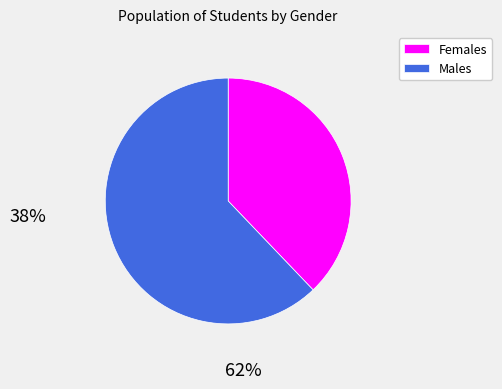

Count the number of slices in the pie.

2